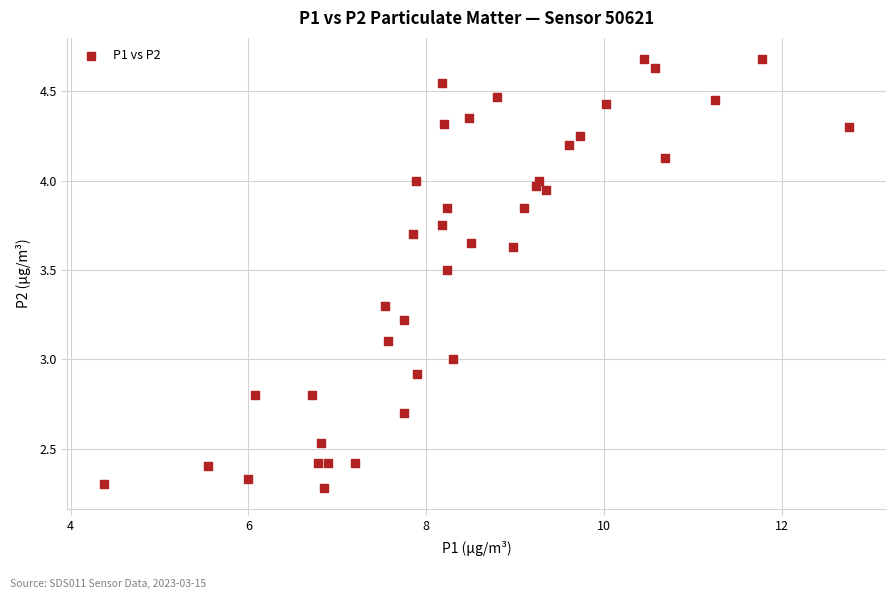

What is the range of X values (max minus min)?

8.4